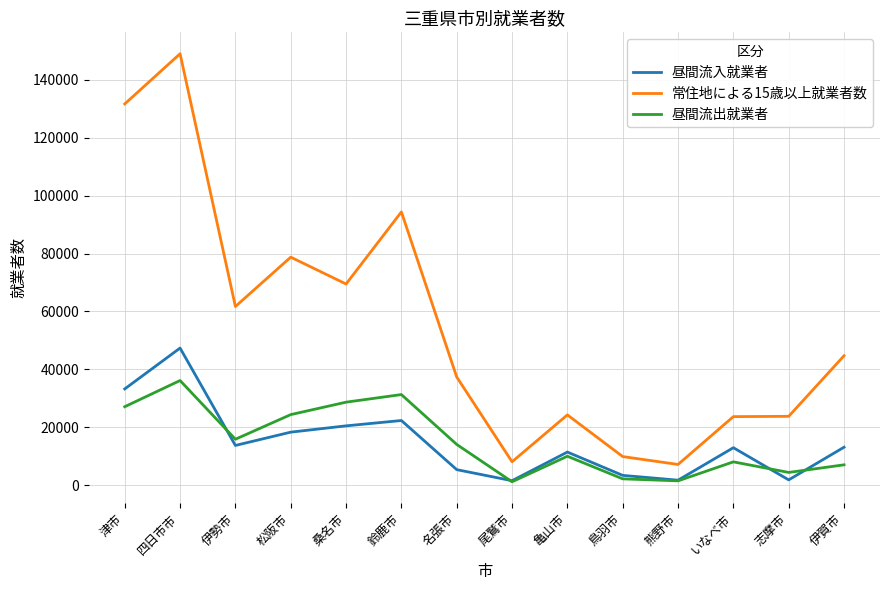

What are all the series names shown in the legend?

昼間流入就業者, 常住地による15歳以上就業者数, 昼間流出就業者